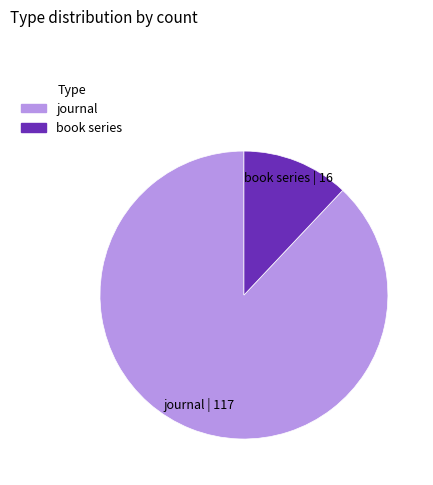

Rank the categories by value from lowest to highest.

book series, journal